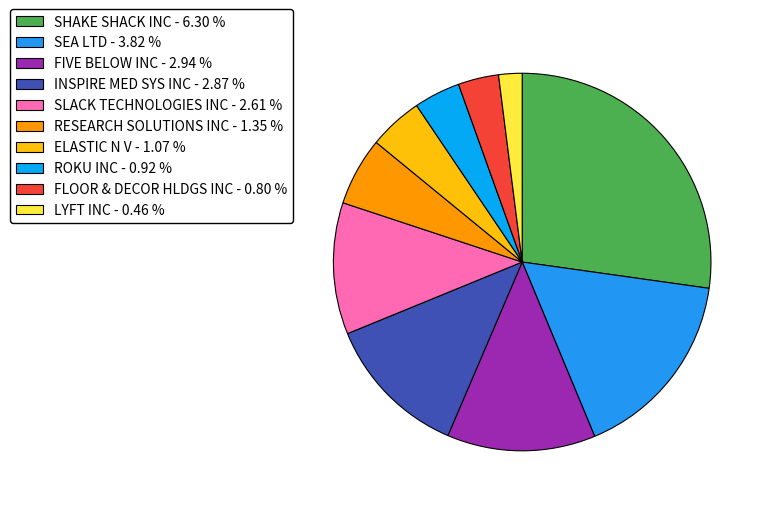

True or false: LYFT INC accounts for 2% of the total.

True